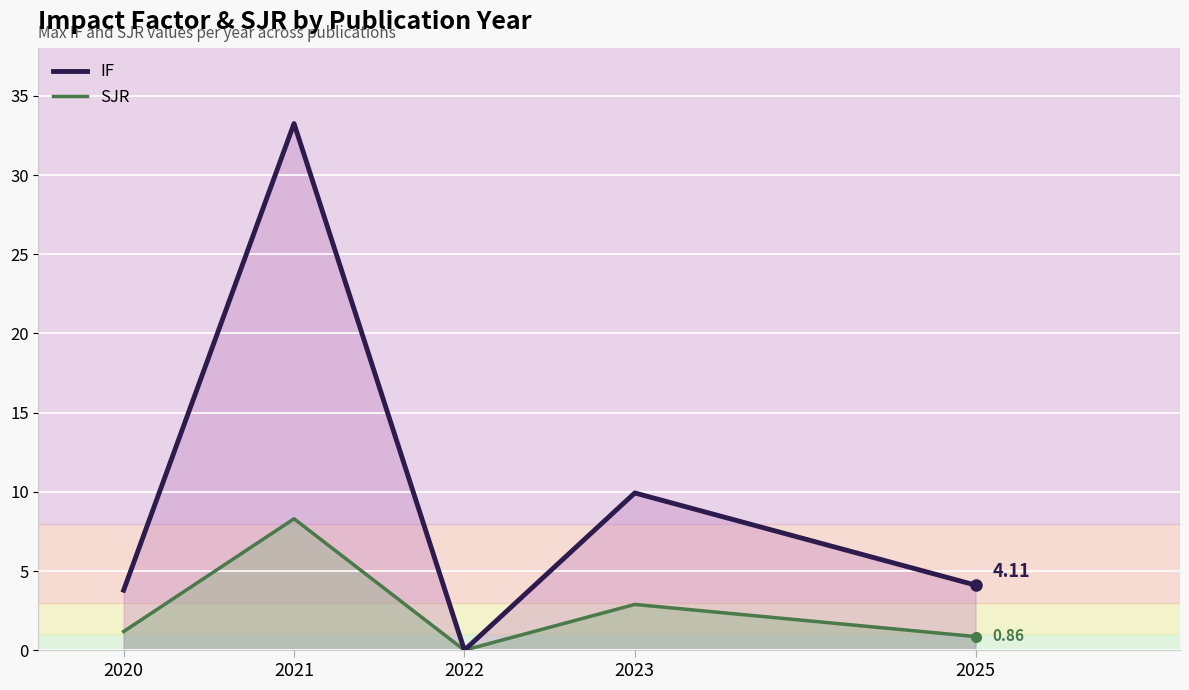

Reading left to right, list all the values displayed in this chart.

IF: 3.8	33.3	0.0	9.9	4.1
SJR: 1.2	8.3	0.0	2.9	0.9